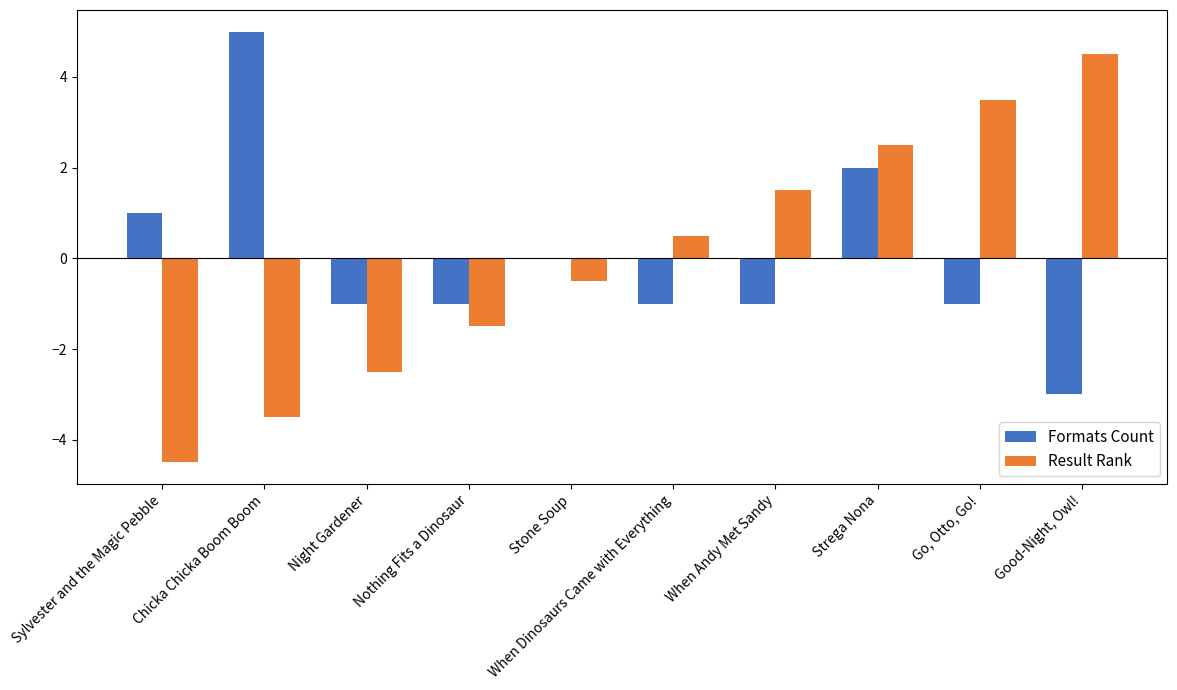

Is the value of Formats Count at Good-Night, Owl! greater than the value of Result Rank at Stone Soup?

No